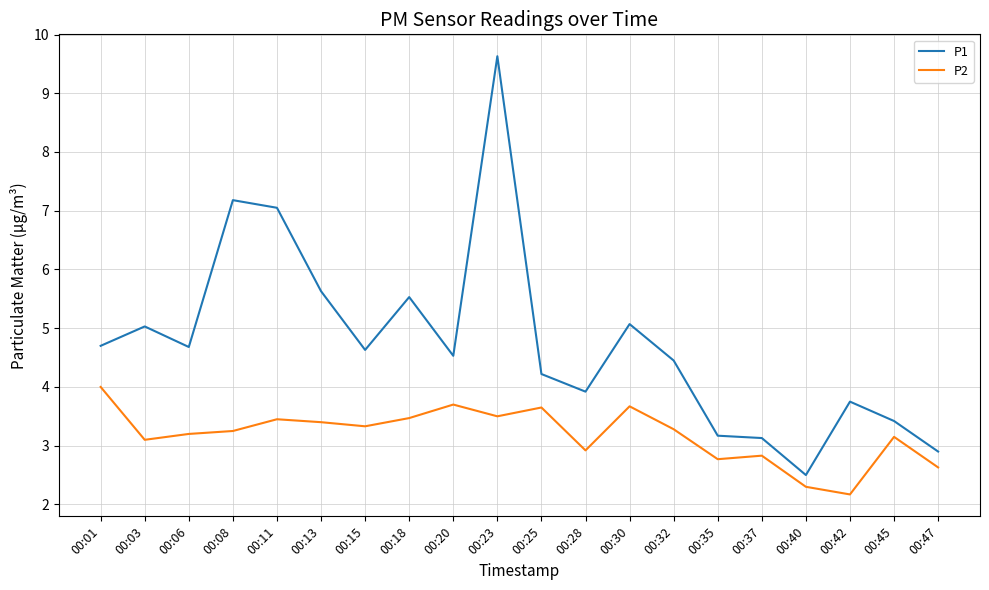

List the series in order of their overall mean, highest first.

P1, P2